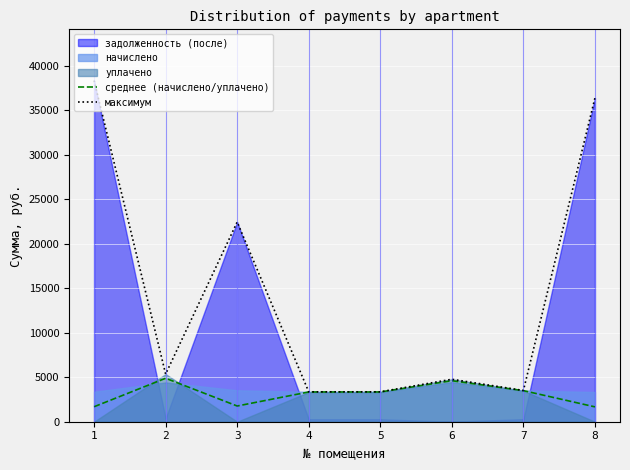

True or false: максимум and среднее (начислено/уплачено) intersect in this chart.

False